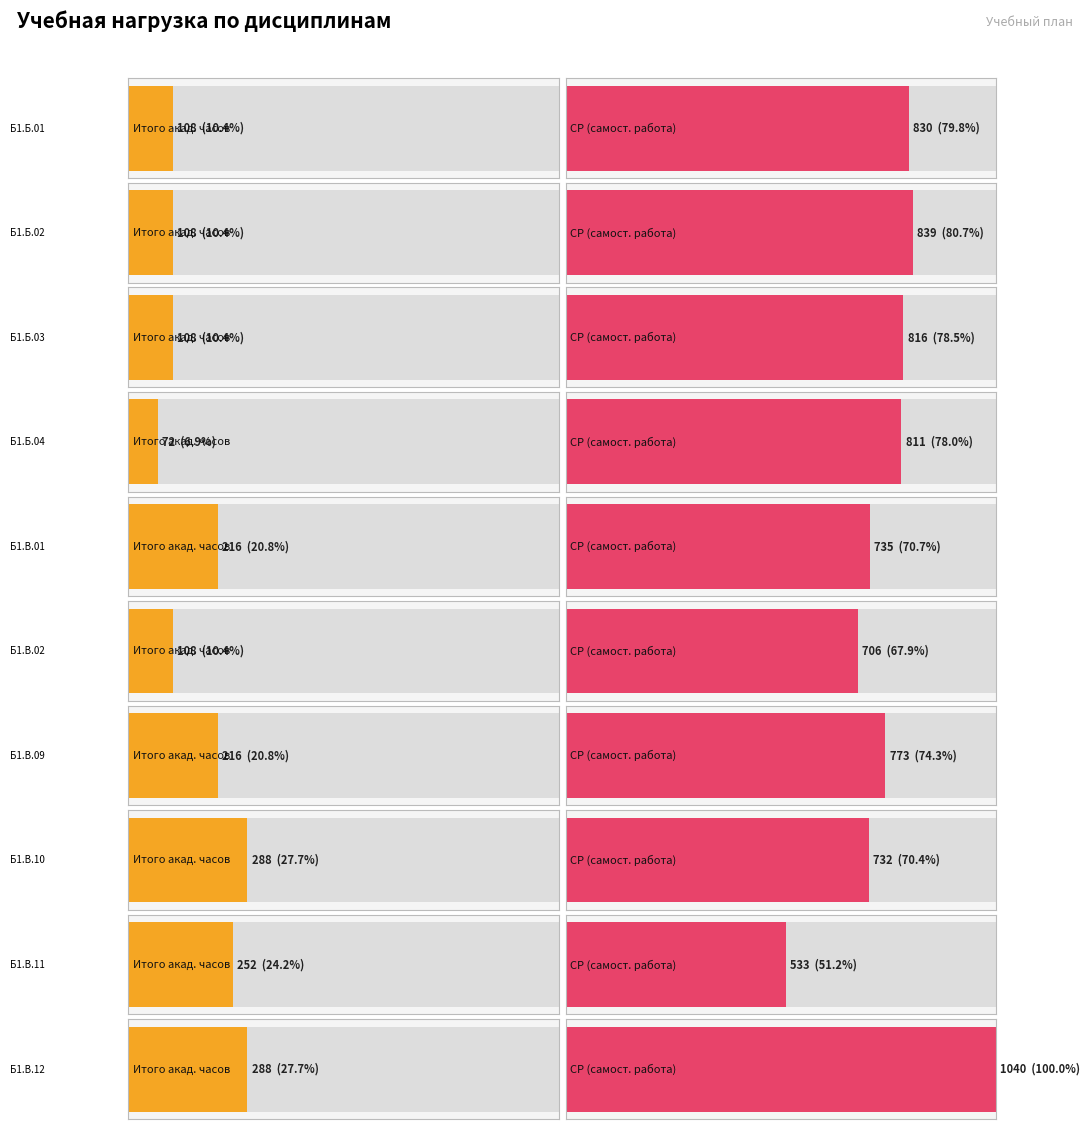

True or false: СР has a value of 732 at Б1.В.10.

True